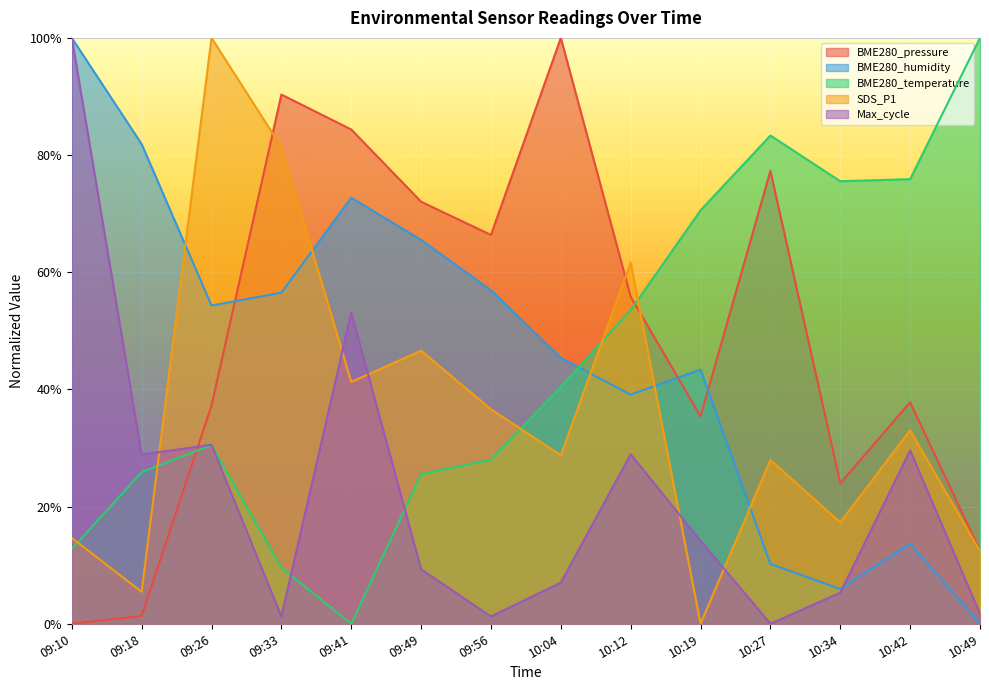

What is the label of the 5th point from the left?

09:41